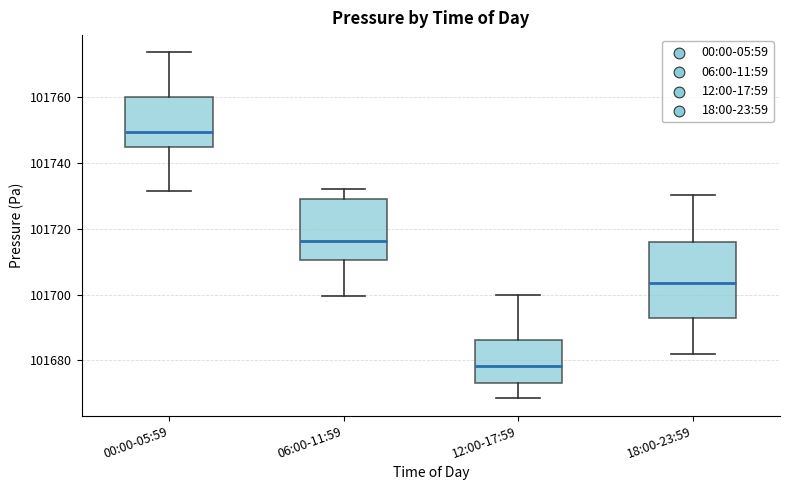

Reading left to right, transcribe this box plot: for each box, give where its median line is, the range the box spans, and where its two whiskers end, as read against the y-axis. The values are not printed on the chart, so give them approximately, as read against the axis.

00:00-05:59: median 101750, box 101744 to 101760, whiskers 101732 to 101774
06:00-11:59: median 101716, box 101710 to 101728, whiskers 101700 to 101732
12:00-17:59: median 101678, box 101674 to 101686, whiskers 101668 to 101700
18:00-23:59: median 101704, box 101692 to 101716, whiskers 101682 to 101730